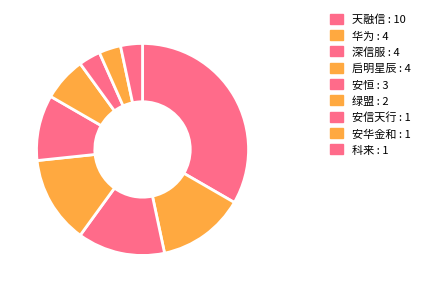

To the nearest percent, what percentage of the pie is 科来?

3%